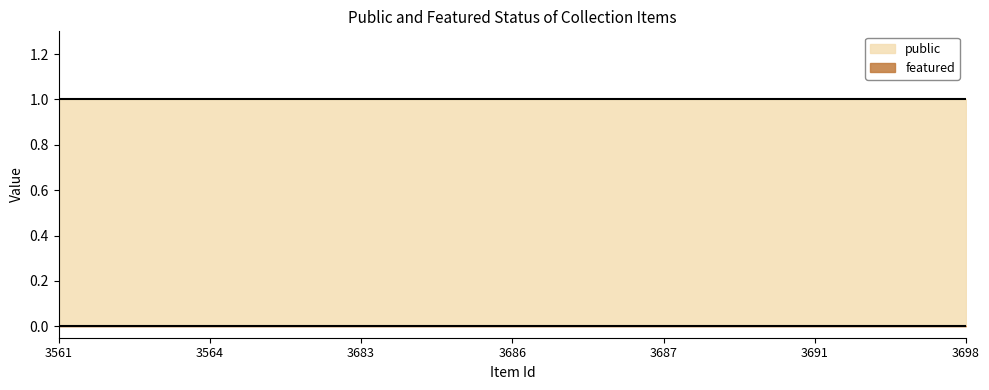

True or false: public has a value of 1 at 3561.

True